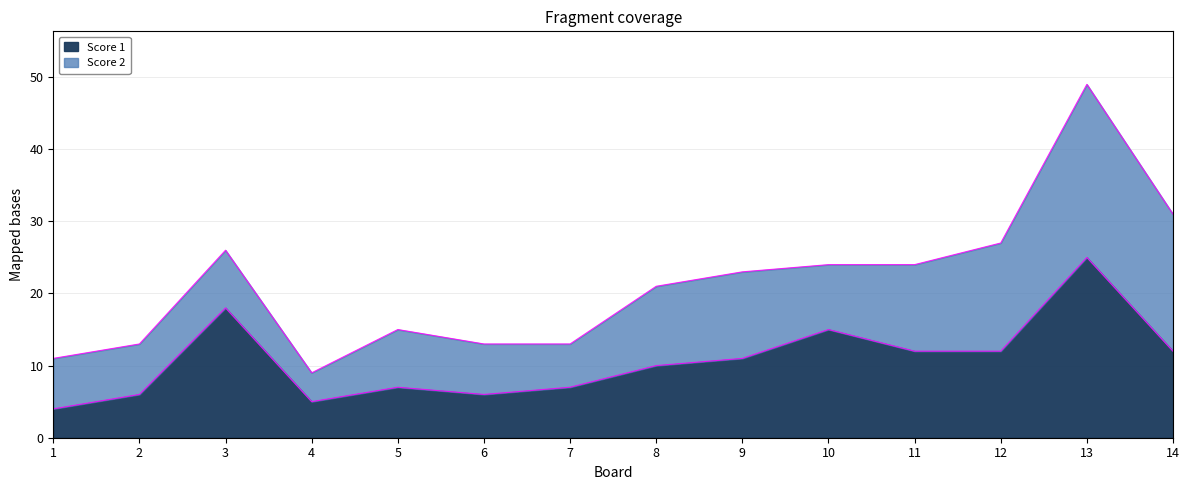

How many values are below 11?

7